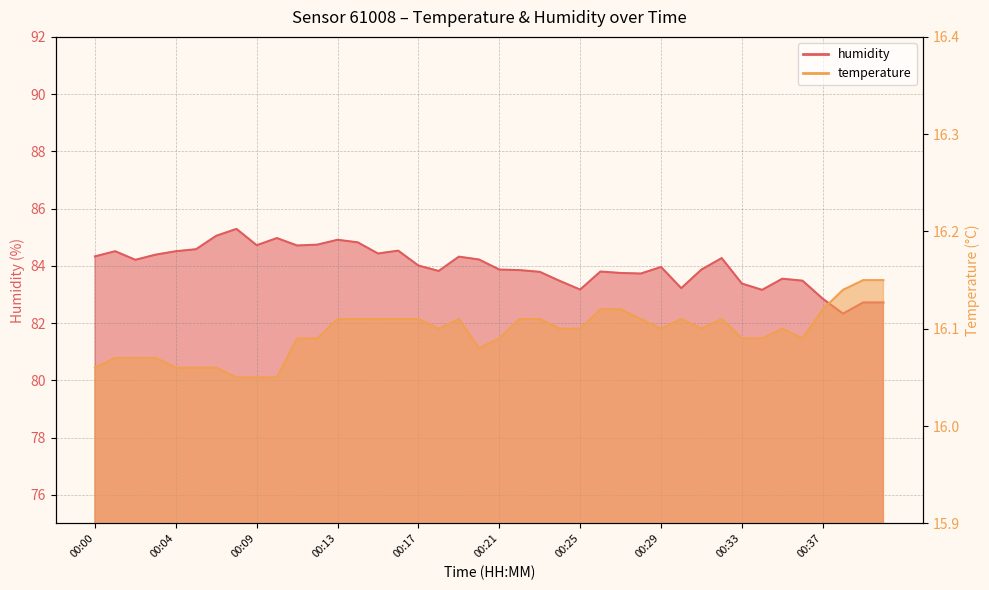

True or false: temperature has a value of 6.2 at 00:12.

False